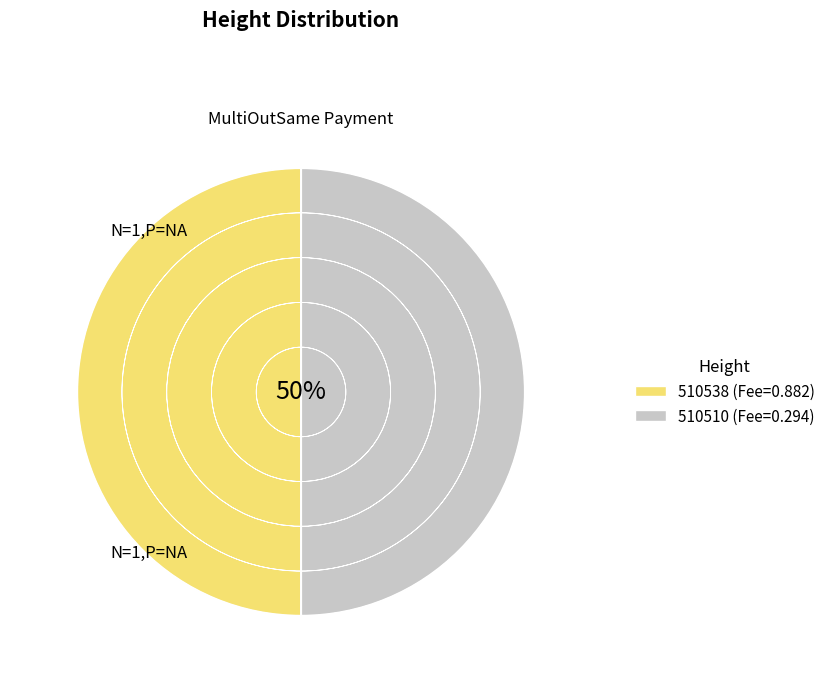

To the nearest percent, what is the combined percentage of 510510 and 510538?

100%